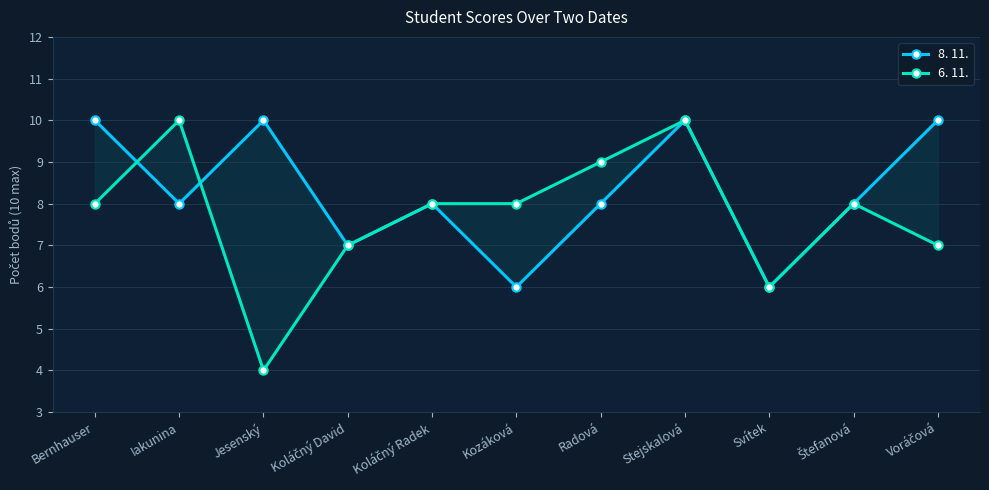

What is the label of the 8th point from the left?

Stejskalová